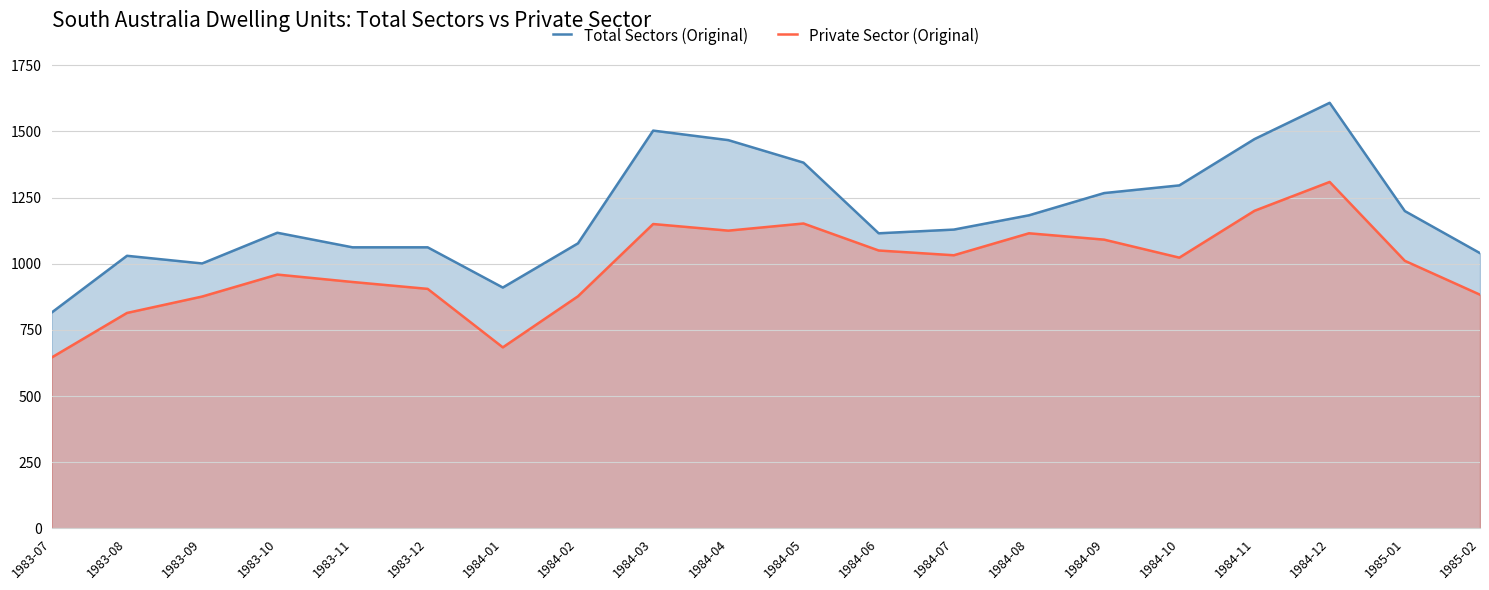

The value of Total Sectors (Original) at 1983-08 is 329. True or false?

False